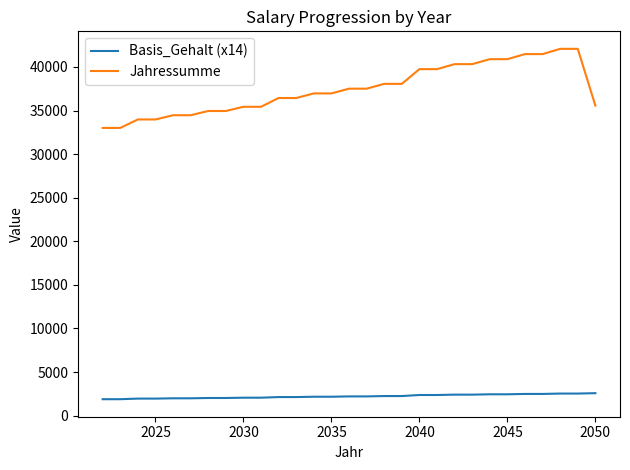

Which series has the largest total across all categories?

Jahressumme